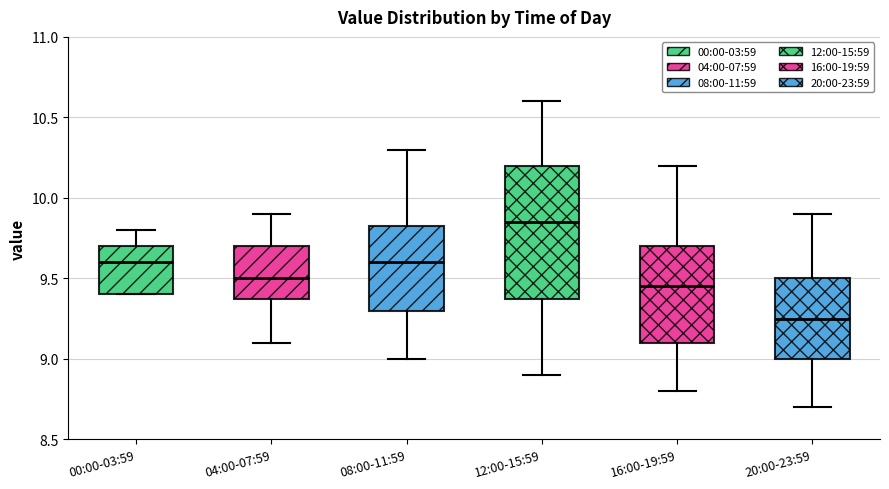

Where is the lower edge of the box for 00:00-03:59 on the y-axis? The values are not printed on the chart, so give them approximately, as read against the axis.

9.40